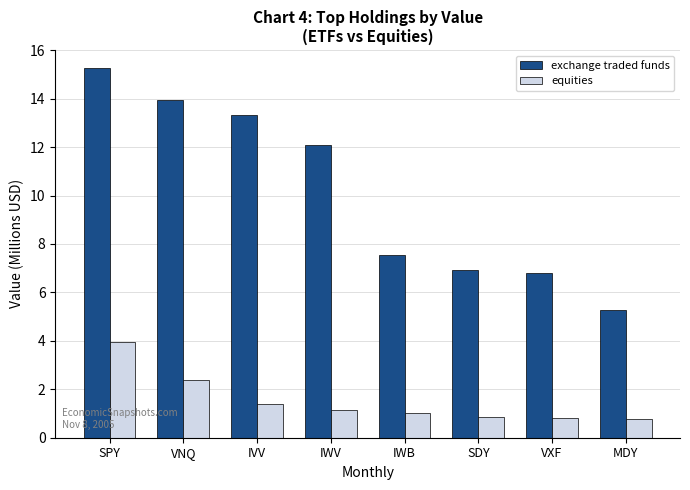

How many bars are there in each group?

2